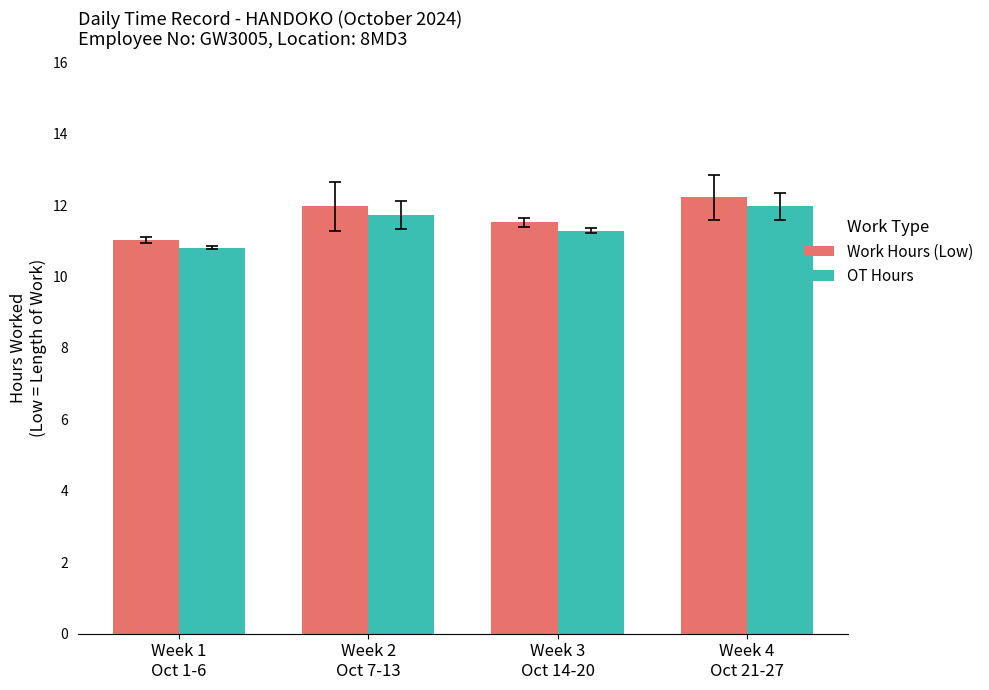

How many bars are there in each group?

2